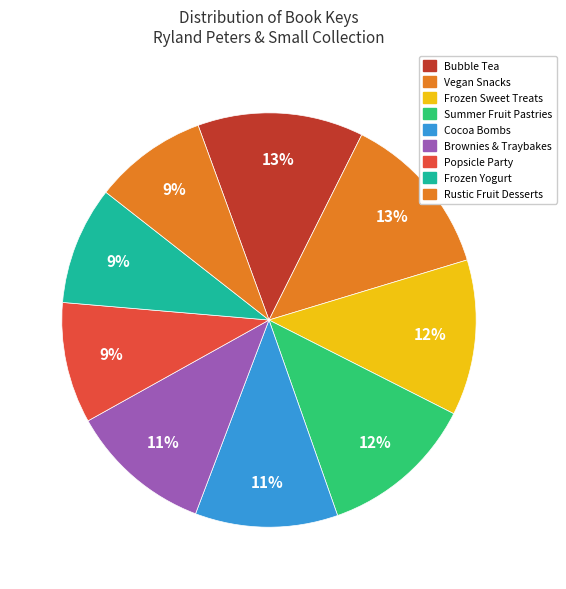

Count the number of slices in the pie.

9